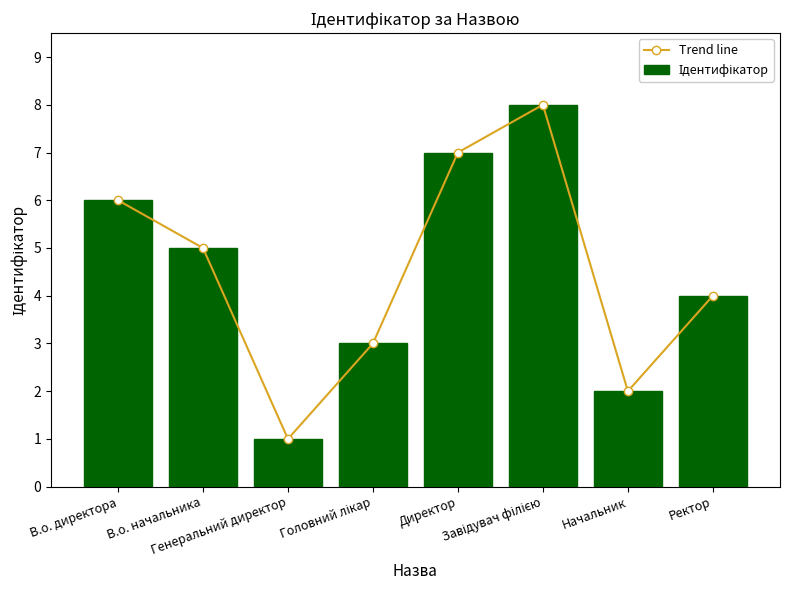

How many values in the Trend line series exceed 5?

3